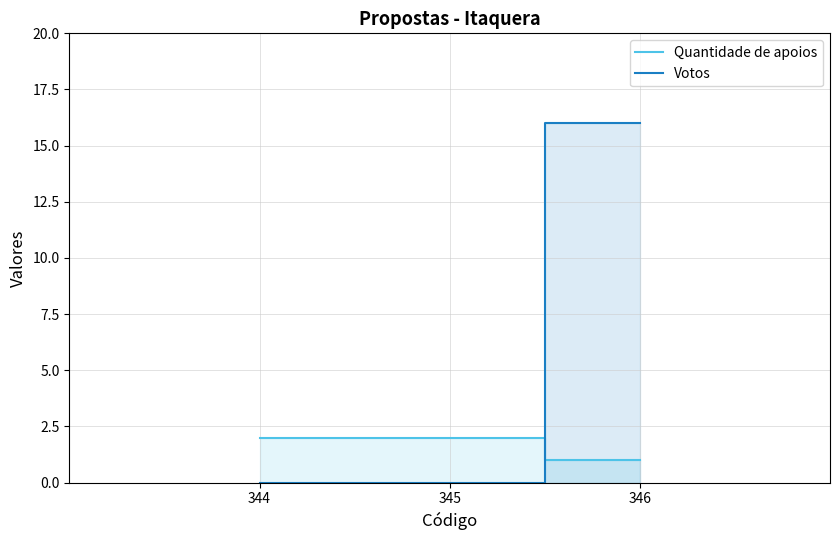

Which label corresponds to the largest value in the chart?

346